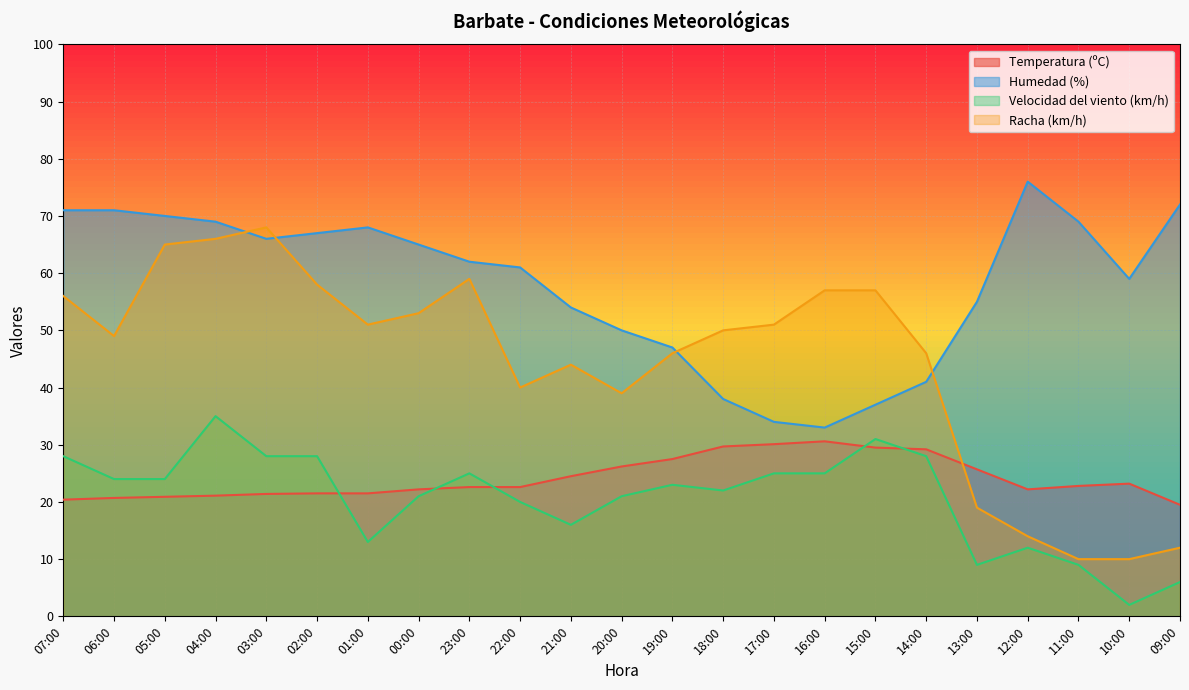

True or false: Humedad (%) and Velocidad del viento (km/h) cross at least once.

False